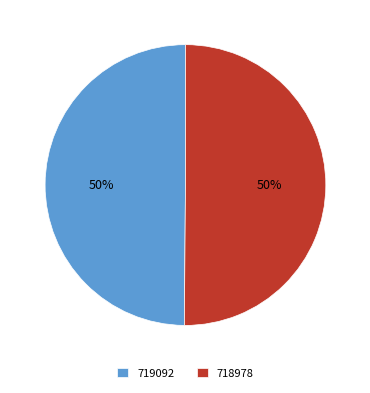

Is the sum of 719092 and 718978 greater than half?

Yes